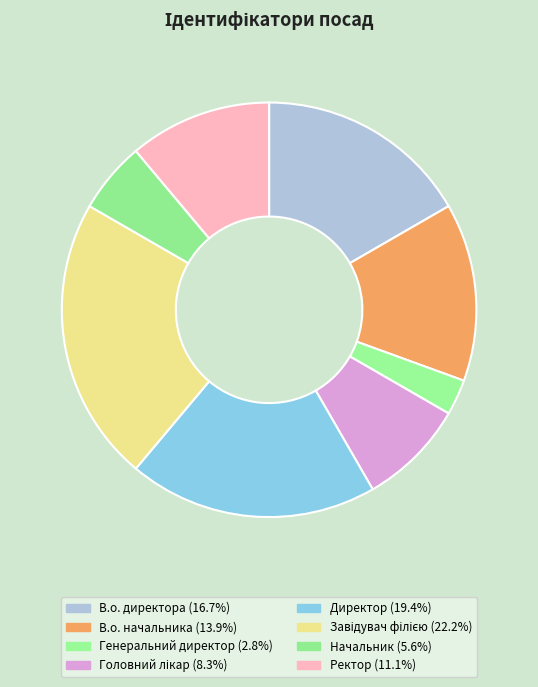

Rank the categories by value from highest to lowest.

Завідувач філією, Директор, В.о. директора, В.о. начальника, Ректор, Головний лікар, Начальник, Генеральний директор